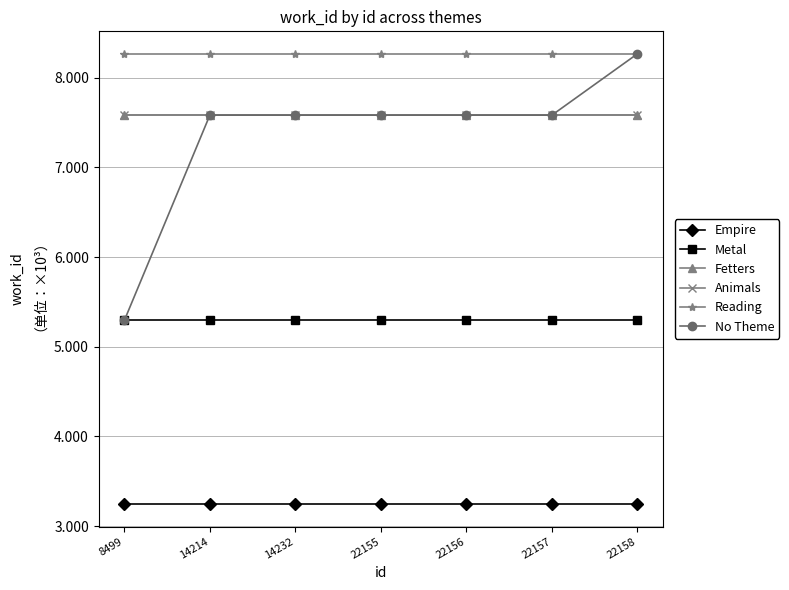

The Animals series shows 7.6 at 22157. True or false?

True